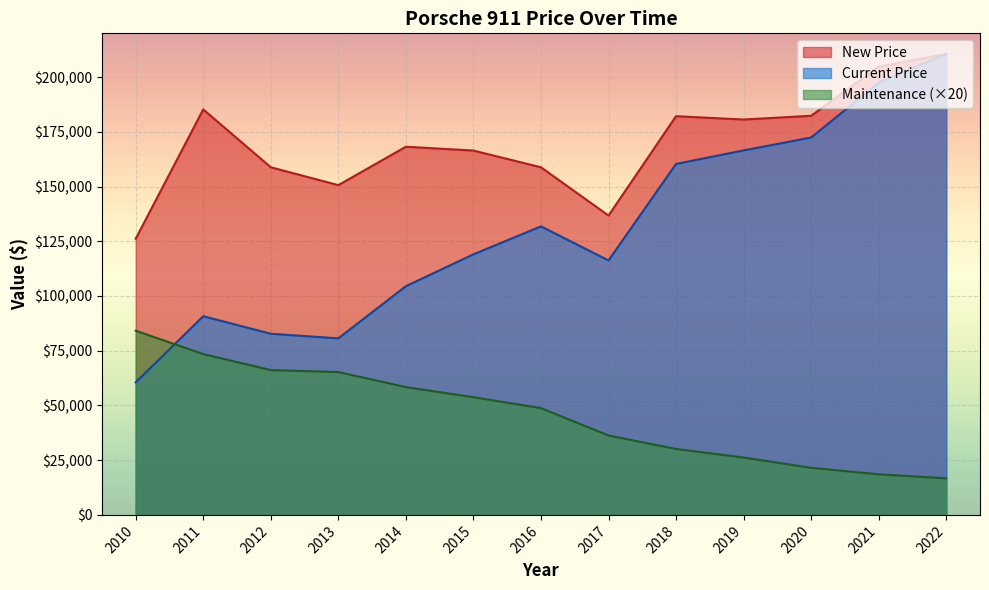

At which category is the sum across all series the highest?

2022